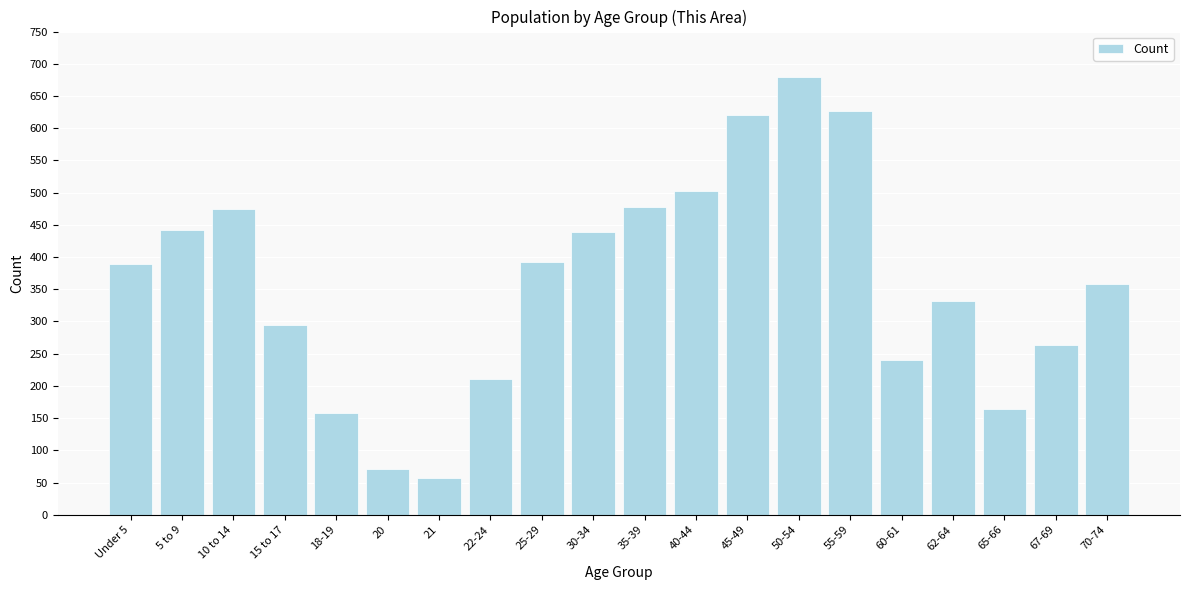

What is the smallest value displayed?

57